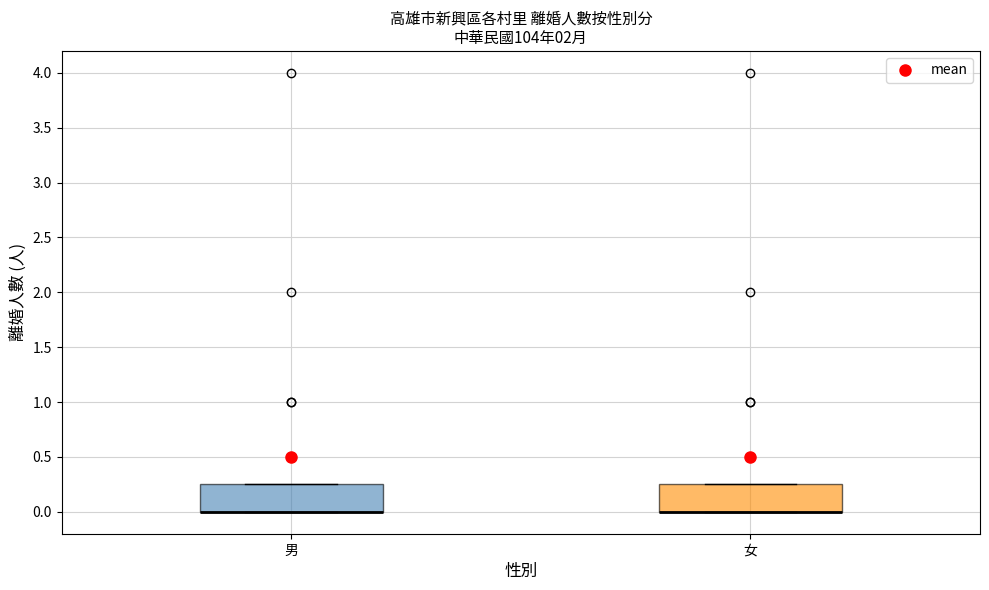

Reading left to right, read every box against the y-axis: the position of its median line, the range the box covers, and the ends of its whiskers. The values are not printed on the chart, so give them approximately, as read against the axis.

男: median 0.00 (drawn on the box's lower edge), box 0.00 to 0.25, whiskers 0.00 to 0.25
女: median 0.00 (drawn on the box's lower edge), box 0.00 to 0.25, whiskers 0.00 to 0.25